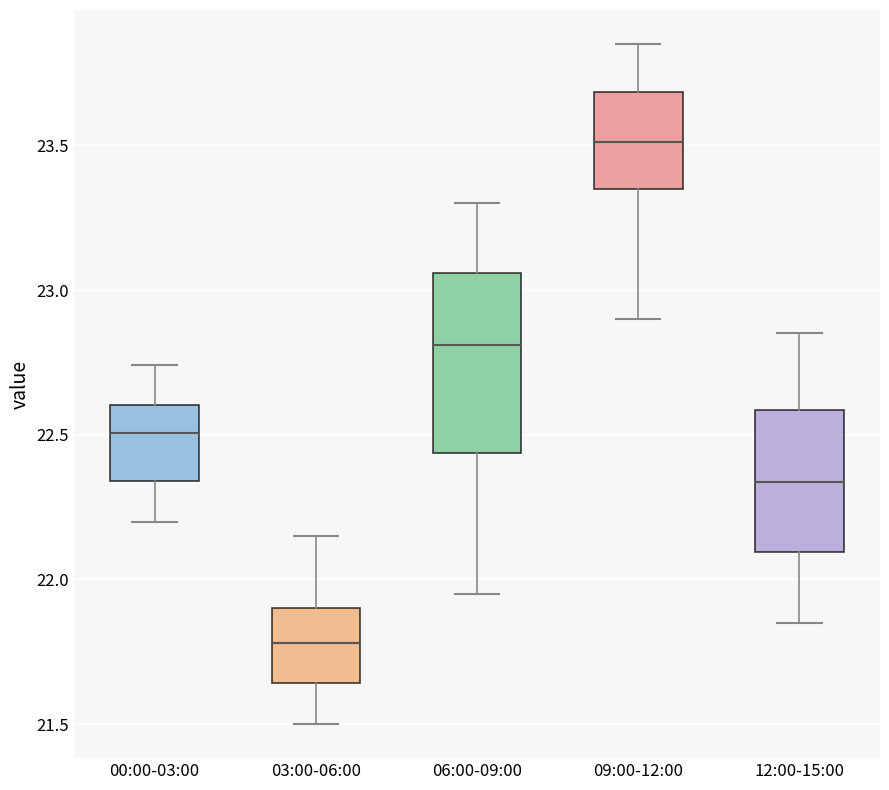

Comparing the boxes themselves (not the whiskers), which one is the tallest?

06:00-09:00